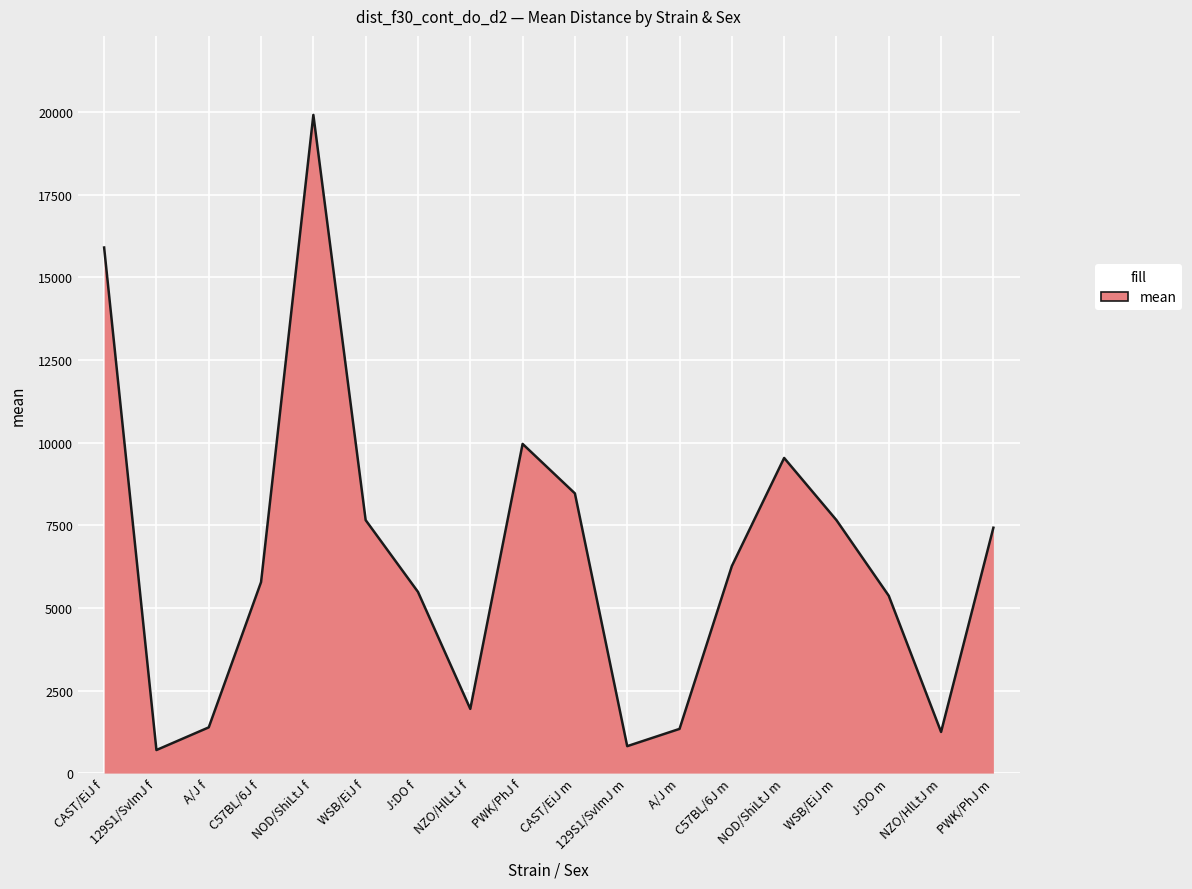

What is the approximate value at CAST/EiJ m?

8465.0